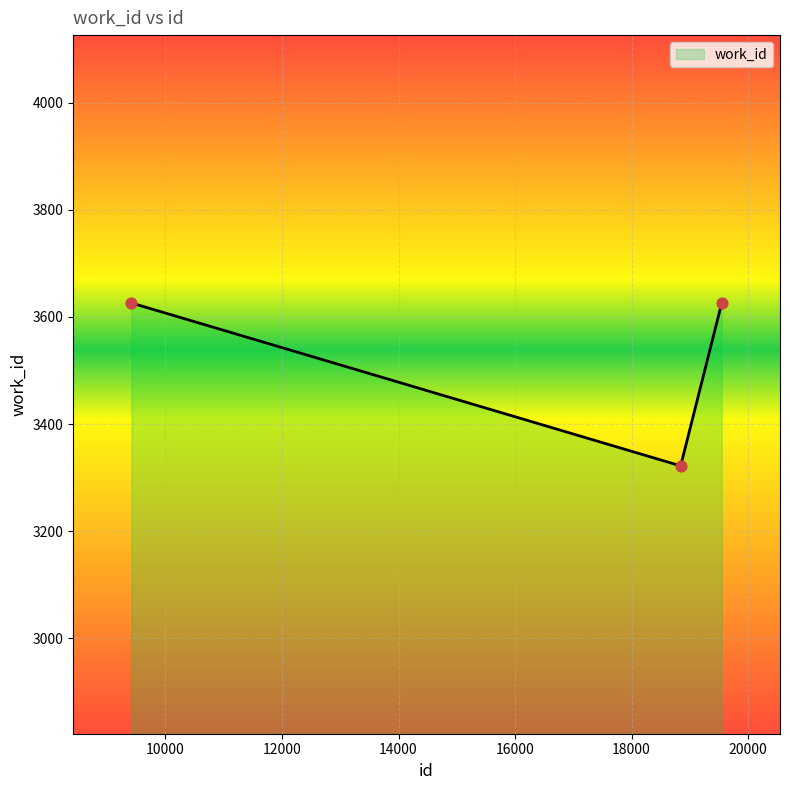

What is the change in value from 9416 to 18842?

-304